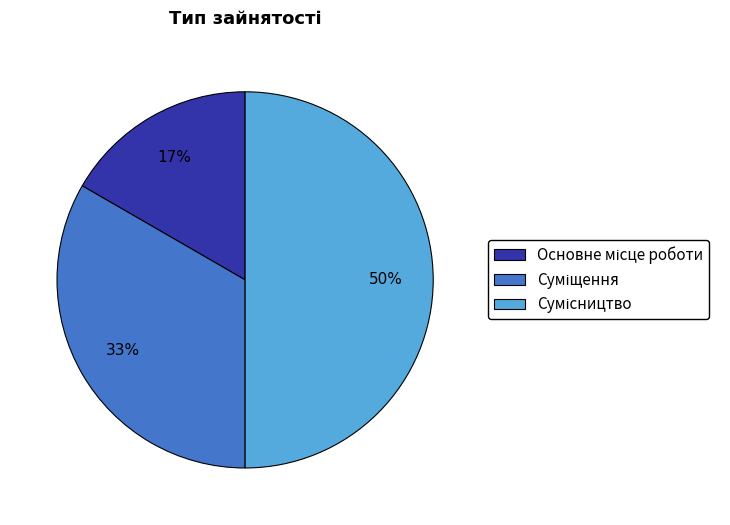

To the nearest percent, what is the average slice percentage?

33%